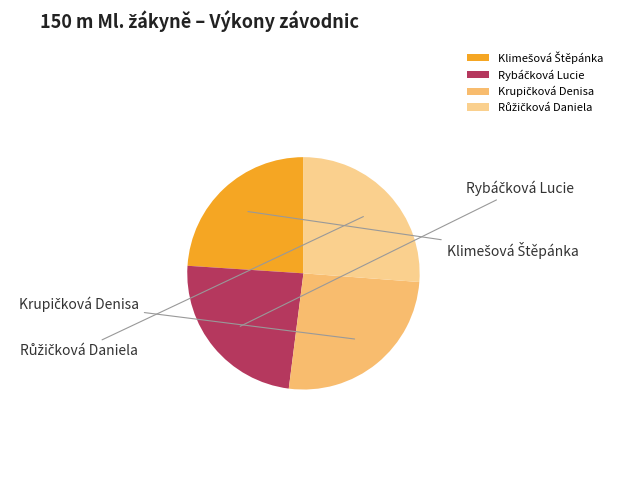

How many slices are in this pie chart?

4